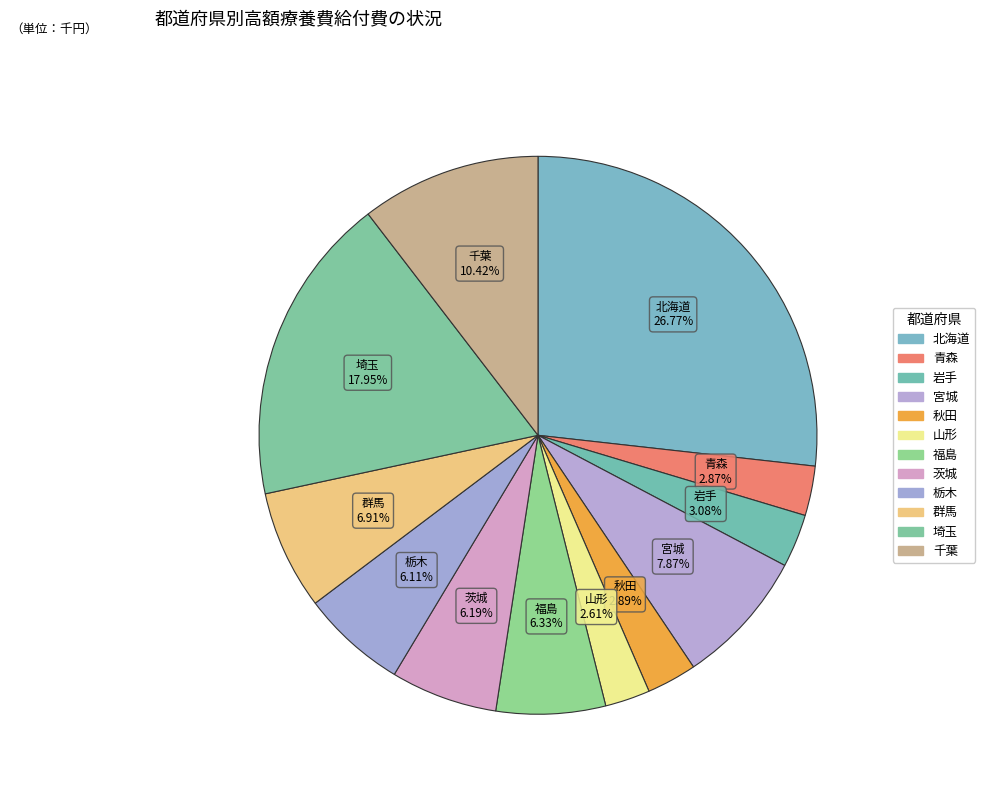

How many segments does this pie chart have?

12